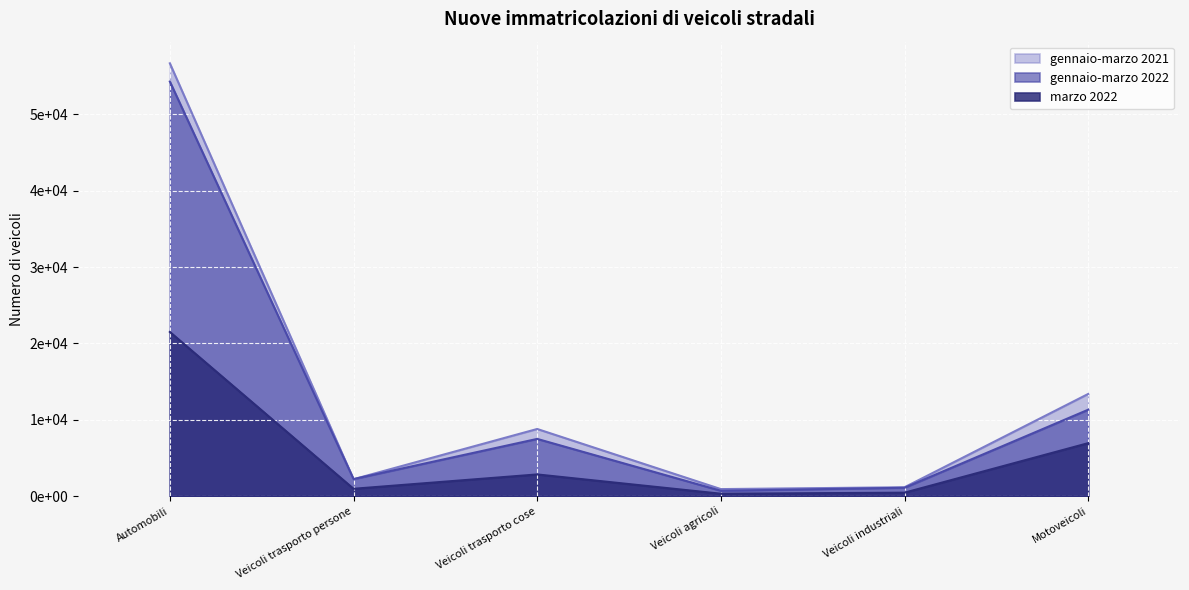

How many categories are shown in the chart?

6